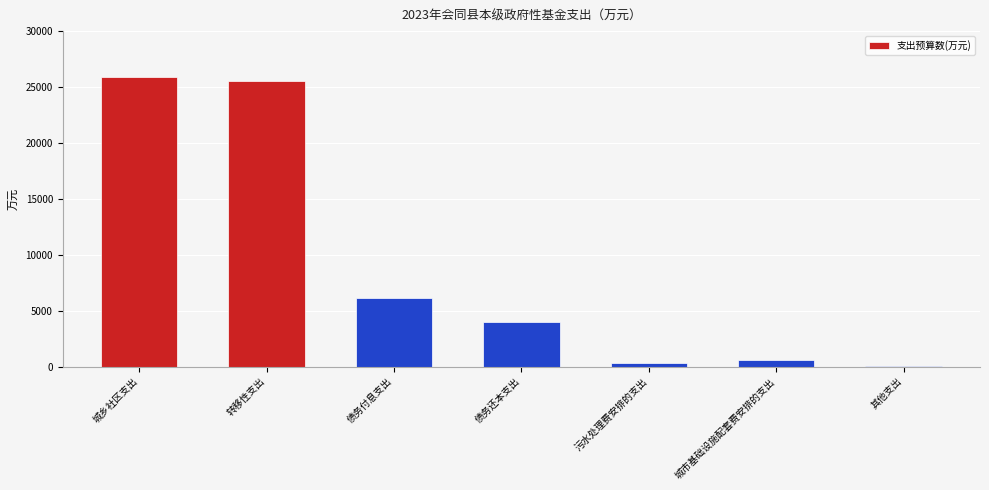

The value at 城乡社区支出 is 44341. True or false?

False